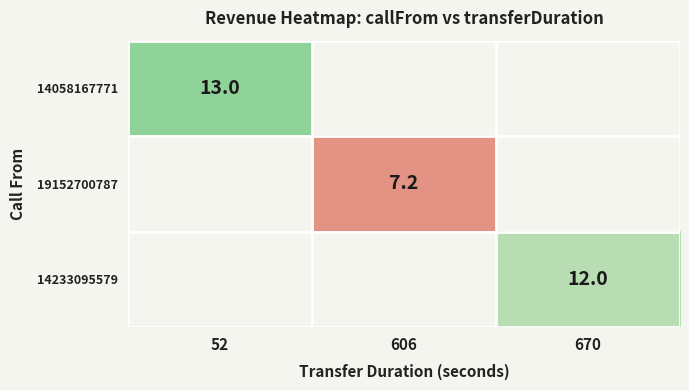

Is it true that 19152700787 equals 7.2 at 606?

True